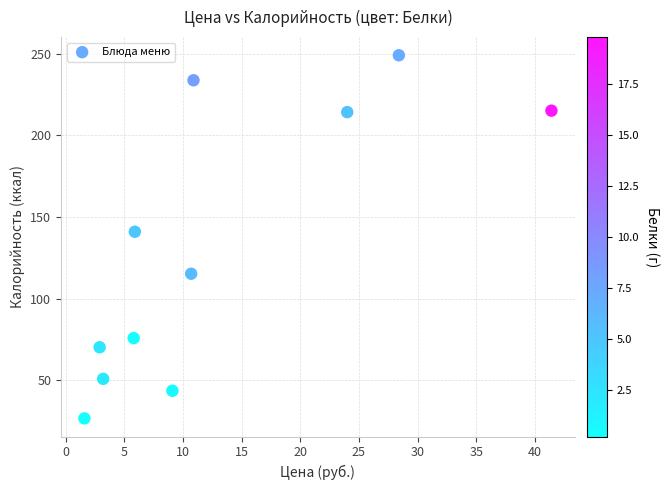

What is the average X value?

13.1